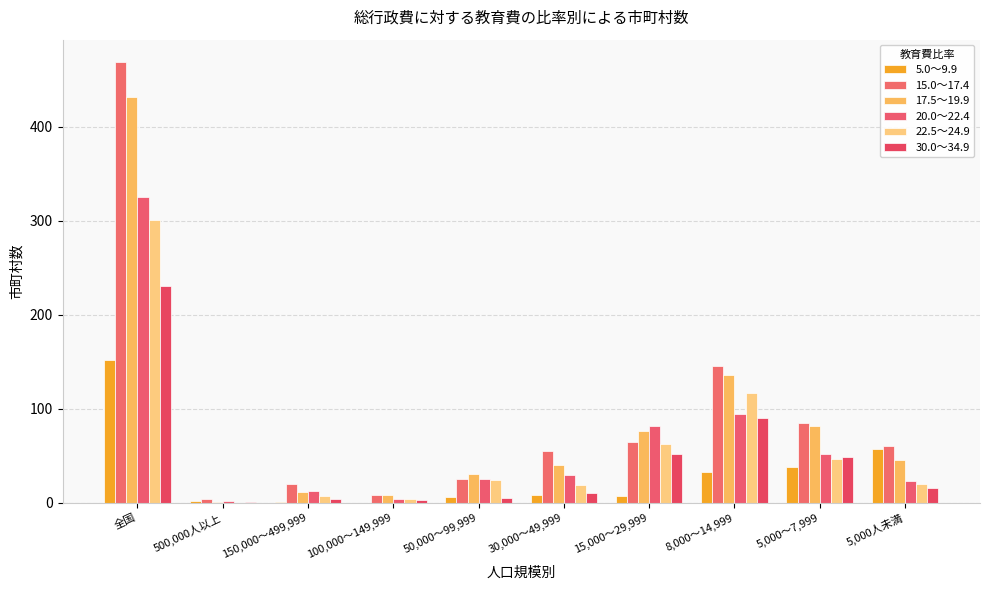

What is the difference between the 30.0～34.9 values at 30,000～49,999 and 5,000～7,999?

38